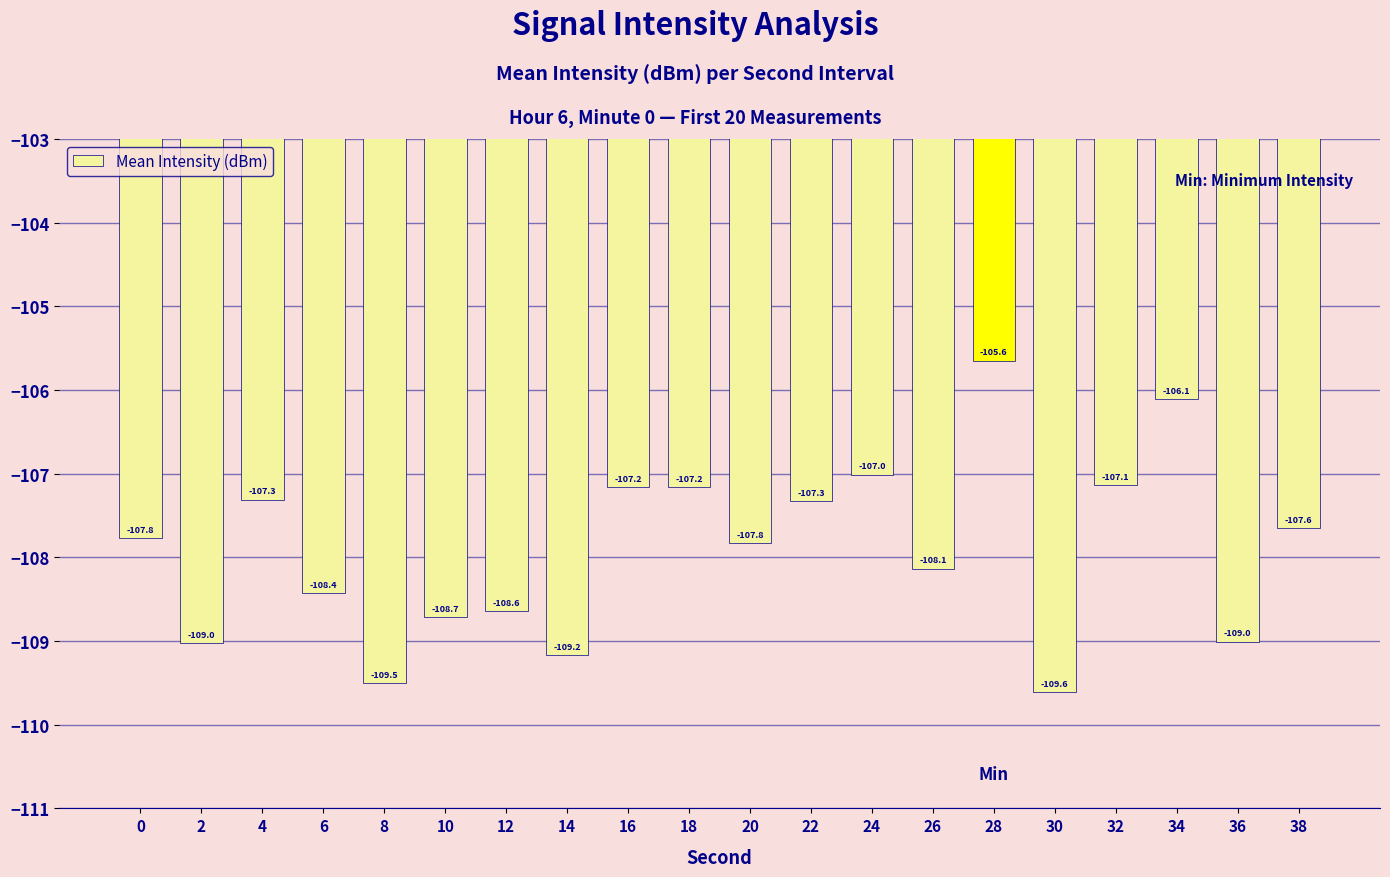

What is the difference between the values at 28 and 4?

1.7